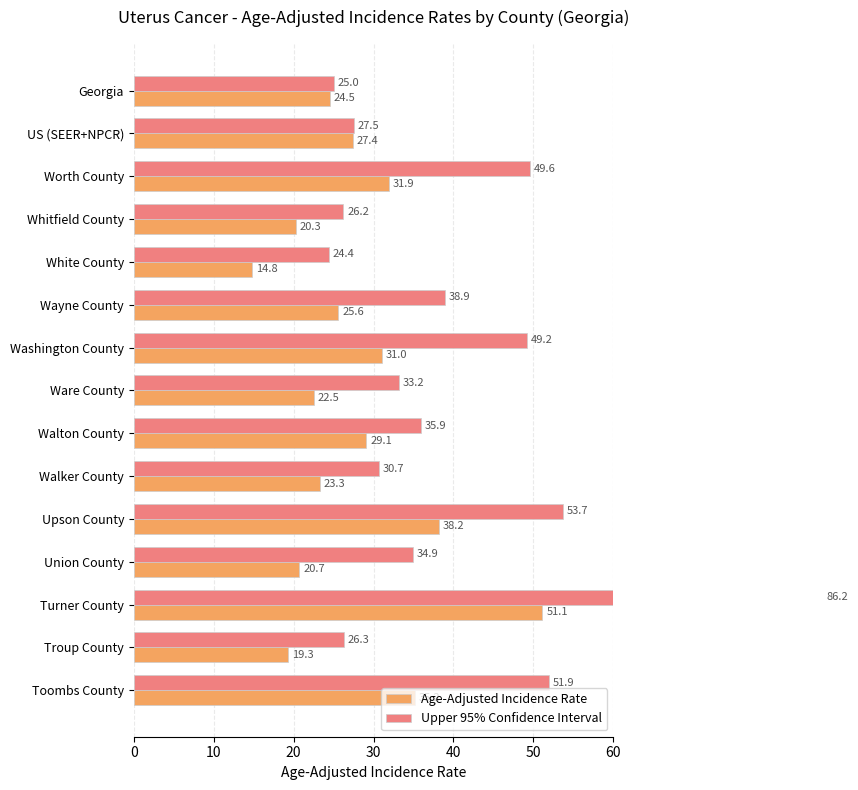

What is the value of the Upper 95% Confidence Interval bar at the 15th from the left?

51.9